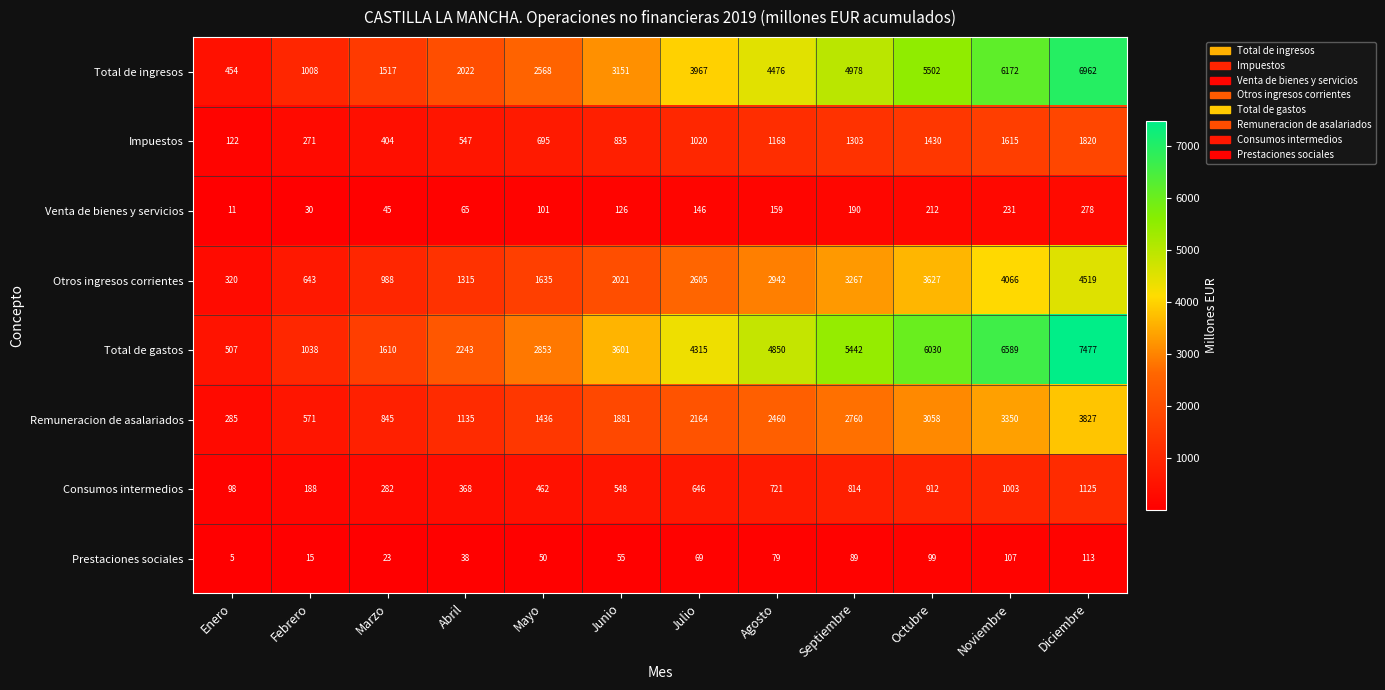

At how many categories does at least one series exceed 2225?

9